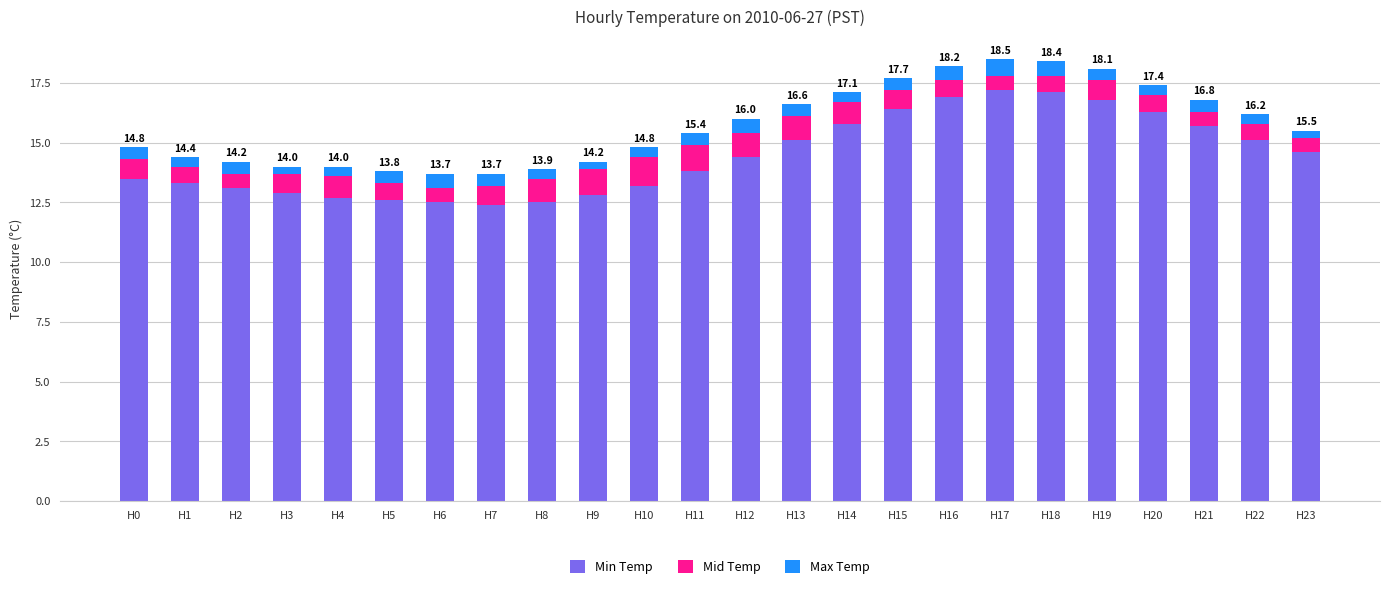

What is the total value across all series at H5?

13.8